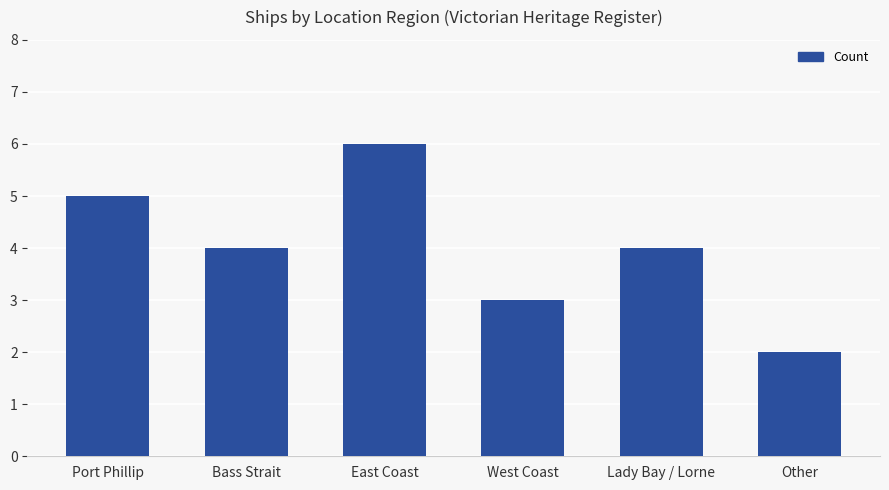

What position from the left is West Coast?

4